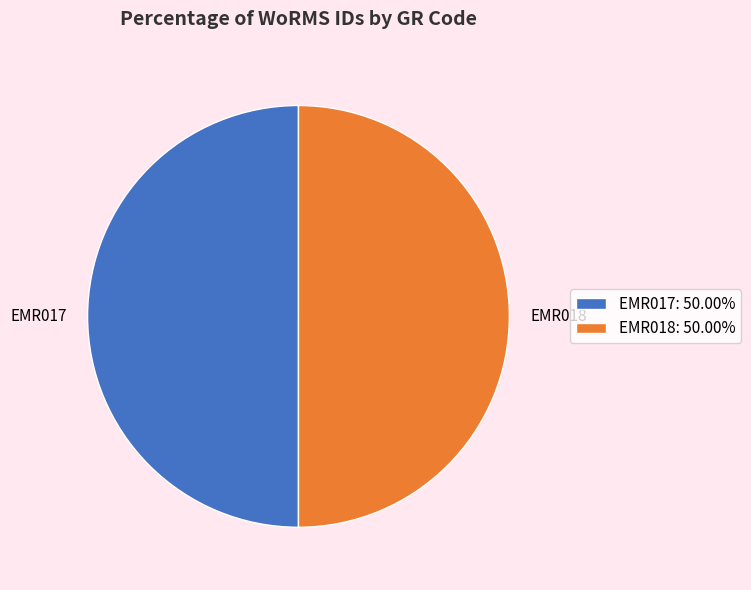

Approximately how many times larger is the value at EMR017 compared to EMR018?

1.0